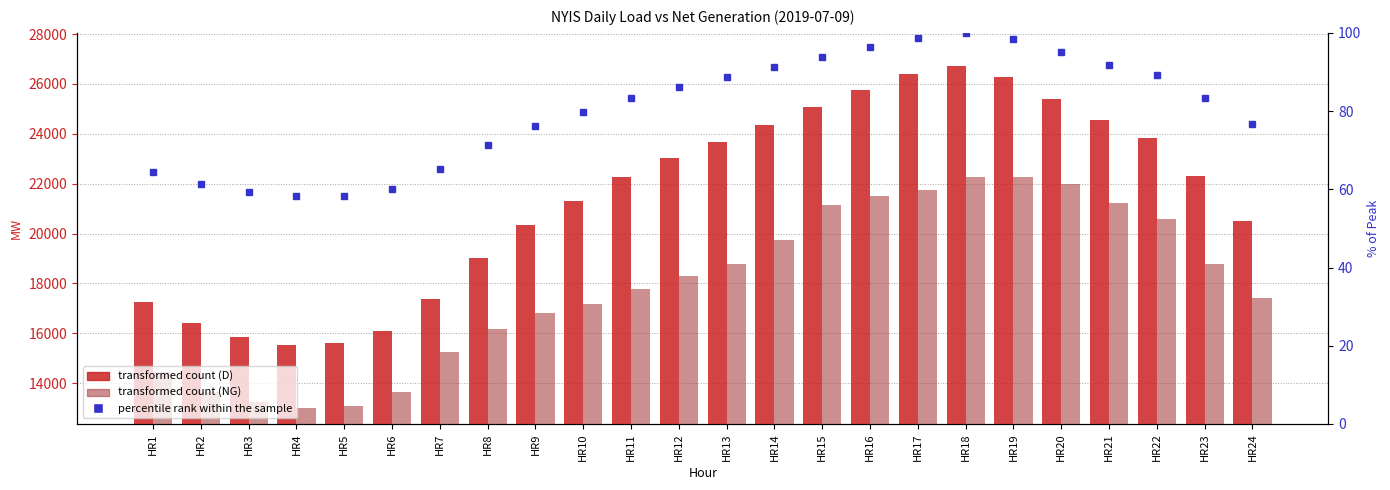

At which category is the sum across all series the highest?

HR18